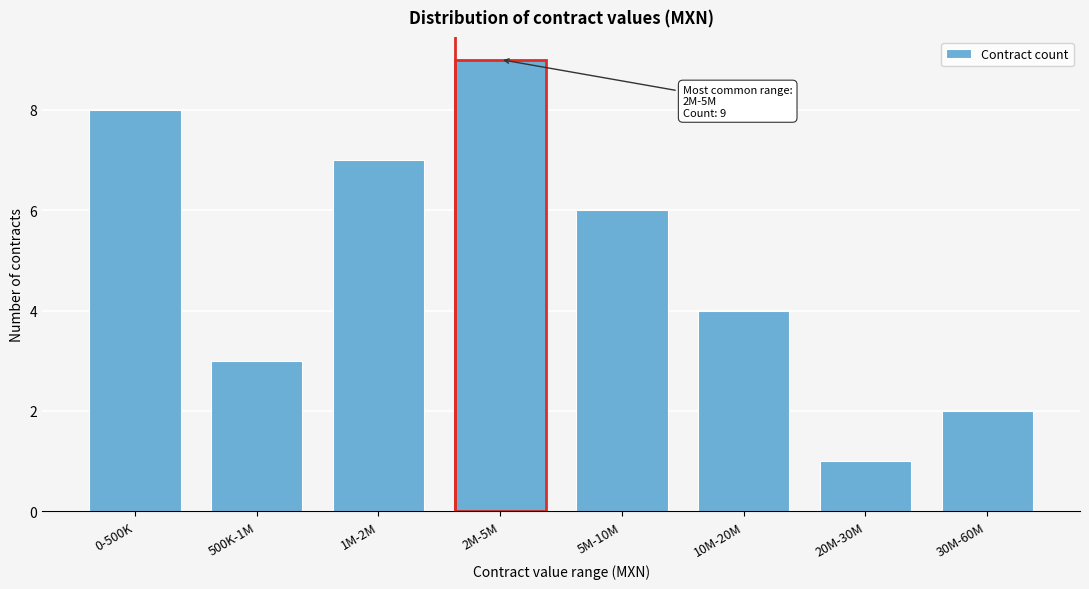

Reading right to left, transcribe all the data shown in this chart.

30M-60M=2	20M-30M=1	10M-20M=4	5M-10M=6	2M-5M=9	1M-2M=7	500K-1M=3	0-500K=8